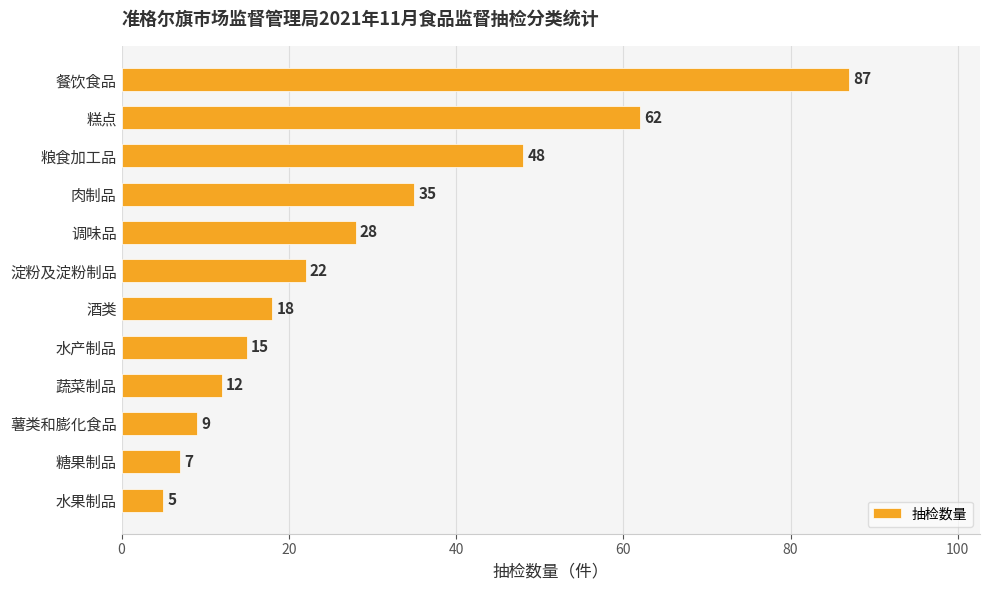

What is the average value?

29